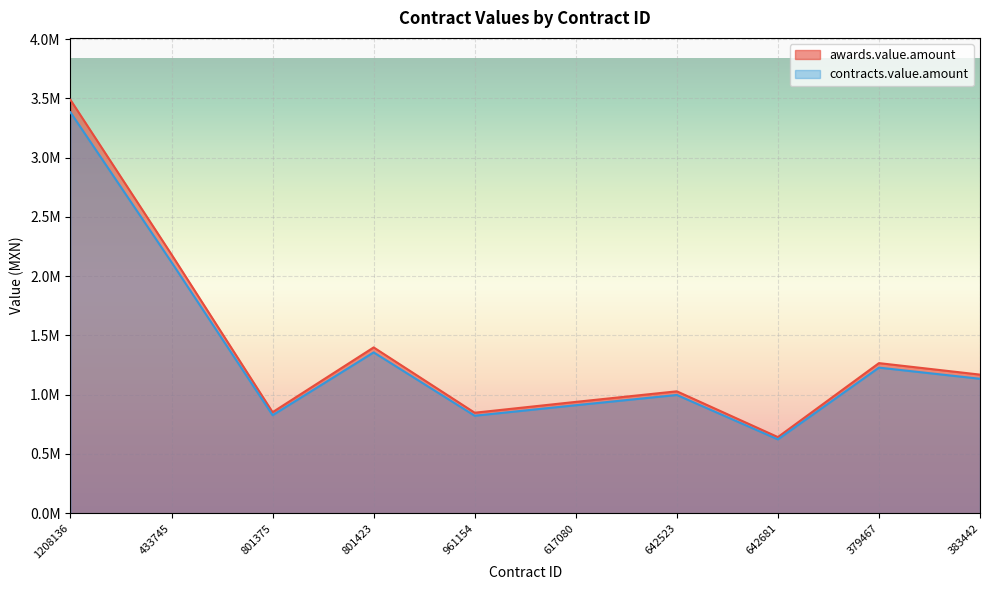

True or false: contracts.value.amount and awards.value.amount intersect in this chart.

False